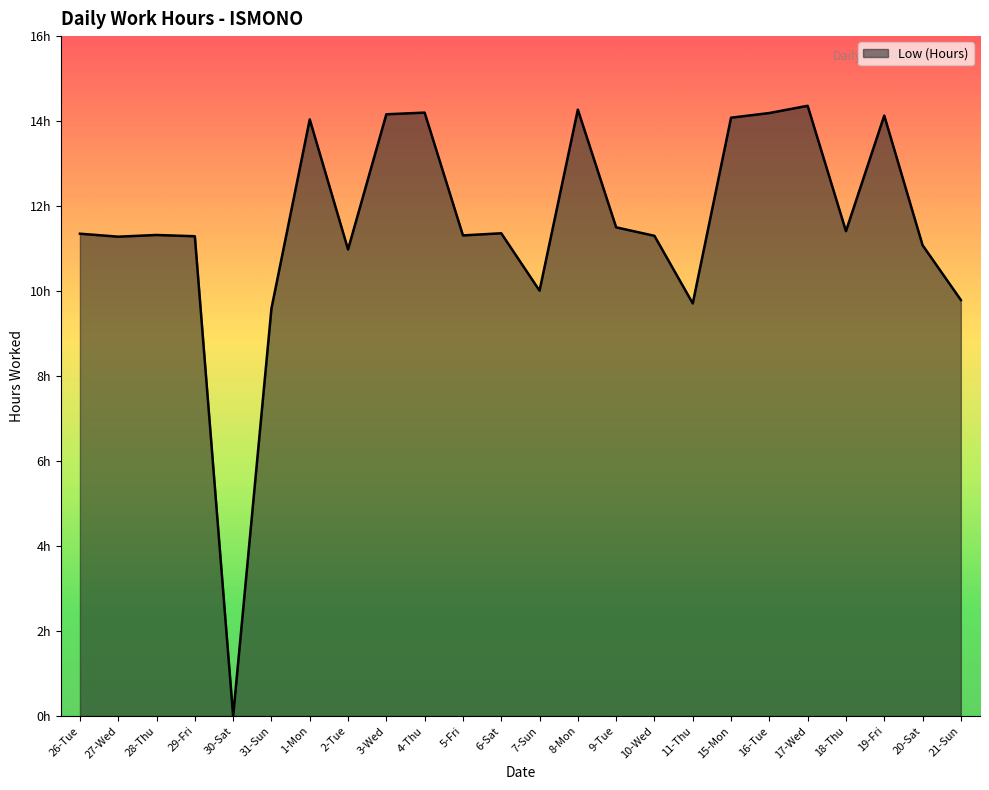

Does the chart display data point markers on the line(s)?

No